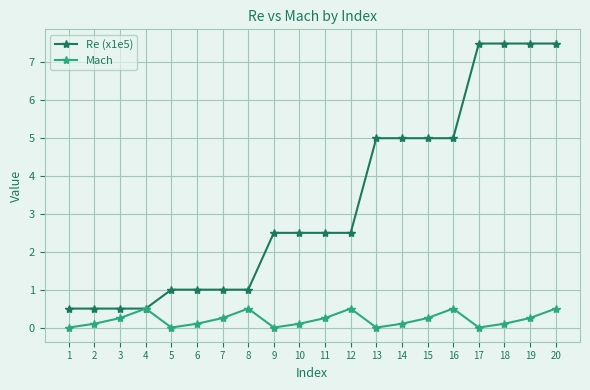

Which series has the widest spread of values?

Re (x1e5)